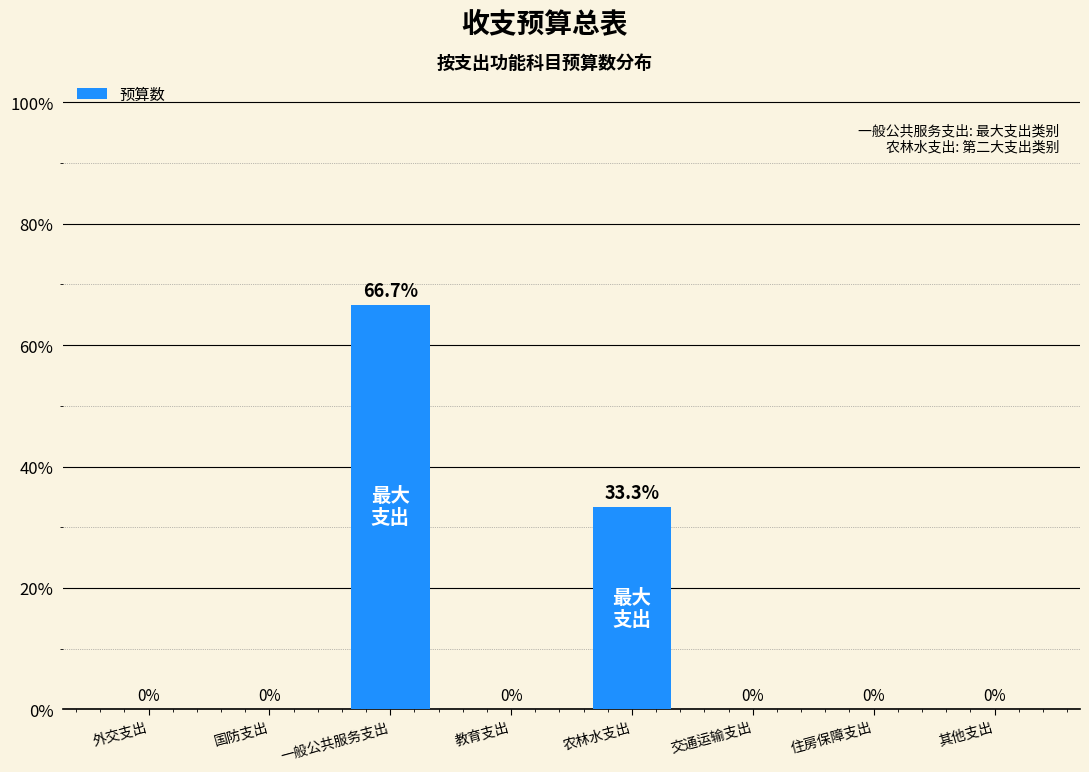

Reading left to right, extract all data points from this chart.

外交支出=0.0	国防支出=0.0	一般公共服务支出=66.7	教育支出=0.0	农林水支出=33.3	交通运输支出=0.0	住房保障支出=0.0	其他支出=0.0